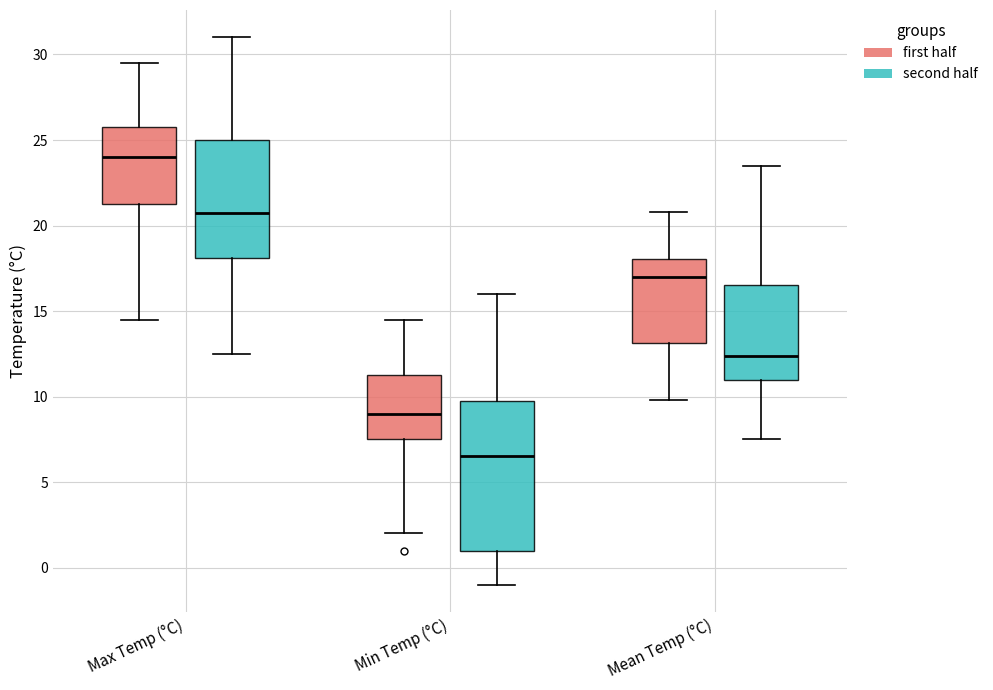

Reading left to right, read every box against the y-axis: the position of its median line, the range the box covers, and the ends of its whiskers. The values are not printed on the chart, so give them approximately, as read against the axis.

Max Temp (°C) (first half): median 24.0, box 21.5 to 26.0, whiskers 14.5 to 29.5
Max Temp (°C) (second half): median 21.0, box 18.0 to 25.0, whiskers 12.5 to 31.0
Min Temp (°C) (first half): median 9.0, box 7.5 to 11.5, whiskers 2.0 to 14.5
Min Temp (°C) (second half): median 6.5, box 1.0 to 10.0, whiskers -1.0 to 16.0
Mean Temp (°C) (first half): median 17.0, box 13.0 to 18.0, whiskers 10.0 to 21.0
Mean Temp (°C) (second half): median 12.5, box 11.0 to 16.5, whiskers 7.5 to 23.5